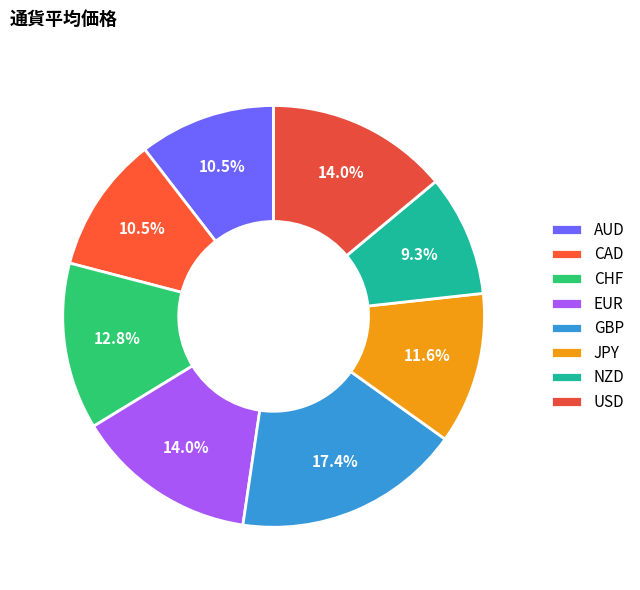

How many slices are in this pie chart?

8